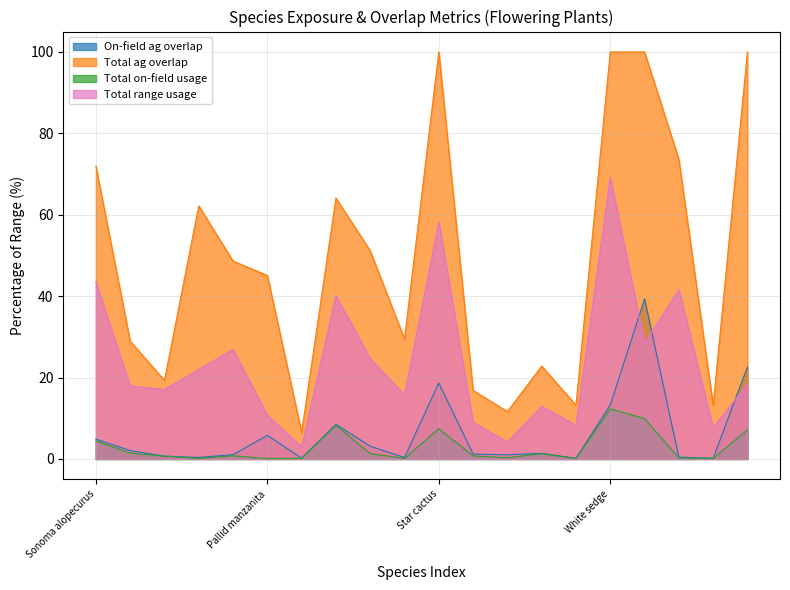

How many data points in Total ag overlap are less than 48?

10